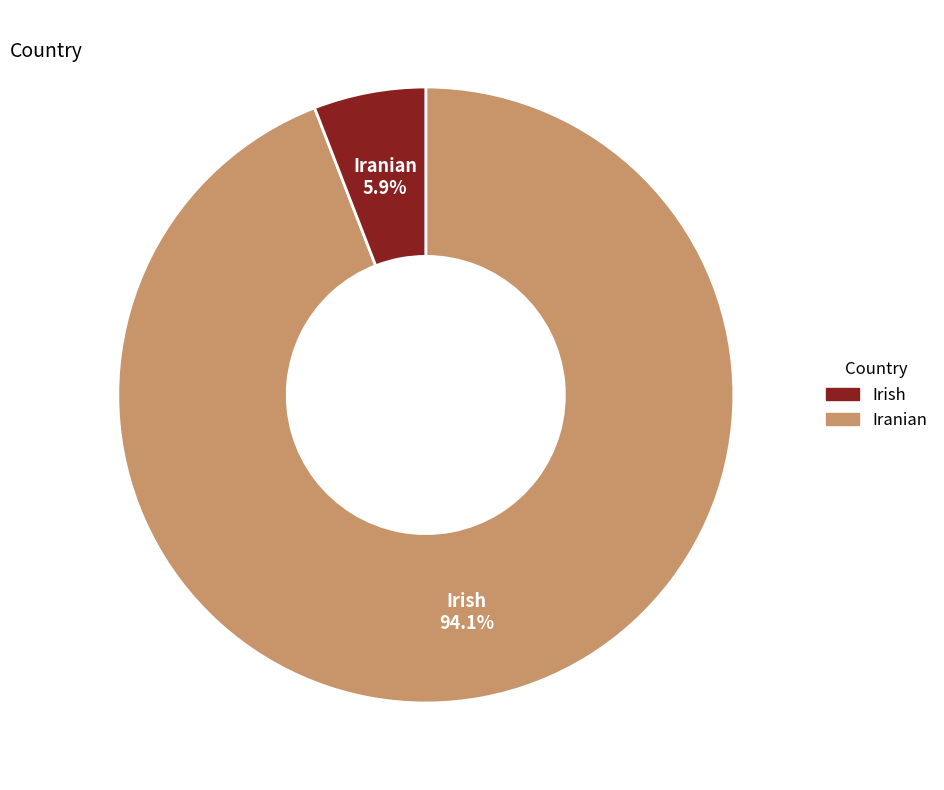

To the nearest percent, what is the difference between the largest and smallest slice percentages?

88%